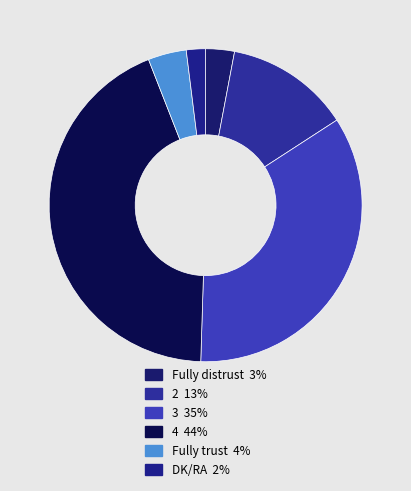

Count the number of slices in the pie.

6